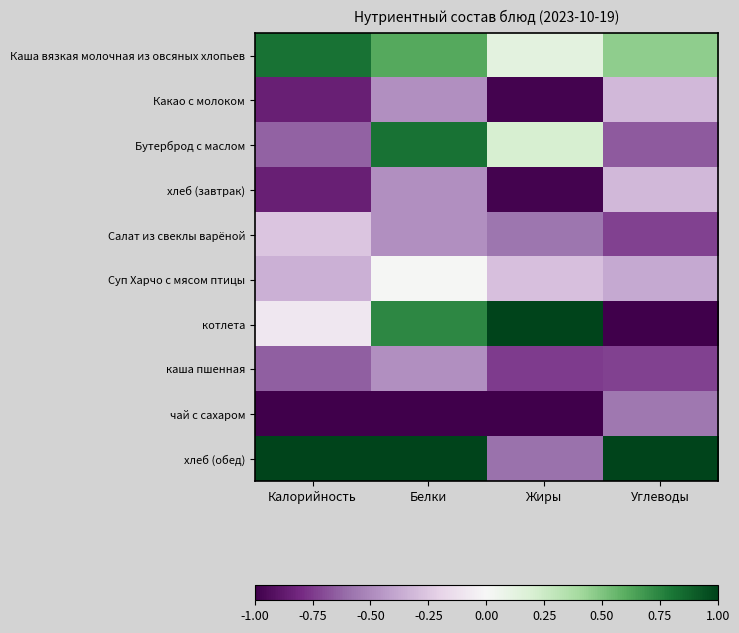

Reading left to right, transcribe all the data shown in this chart.

Каша вязкая молочная из овсяных хлопьев: Калорийность=0.8	Белки=0.6	Жиры=0.1	Углеводы=0.5
Какао с молоком: Калорийность=-0.8	Белки=-0.5	Жиры=-1.0	Углеводы=-0.3
Бутерброд с маслом: Калорийность=-0.6	Белки=0.8	Жиры=0.2	Углеводы=-0.7
хлеб (завтрак): Калорийность=-0.8	Белки=-0.5	Жиры=-1.0	Углеводы=-0.3
Салат из свеклы варёной: Калорийность=-0.3	Белки=-0.5	Жиры=-0.6	Углеводы=-0.7
Суп Харчо с мясом птицы: Калорийность=-0.3	Белки=0.0	Жиры=-0.3	Углеводы=-0.4
котлета: Калорийность=-0.1	Белки=0.7	Жиры=1.0	Углеводы=-1.0
каша пшенная: Калорийность=-0.6	Белки=-0.5	Жиры=-0.7	Углеводы=-0.7
чай с сахаром: Калорийность=-1.0	Белки=-1.0	Жиры=-1.0	Углеводы=-0.6
хлеб (обед): Калорийность=1.0	Белки=1.0	Жиры=-0.6	Углеводы=1.0